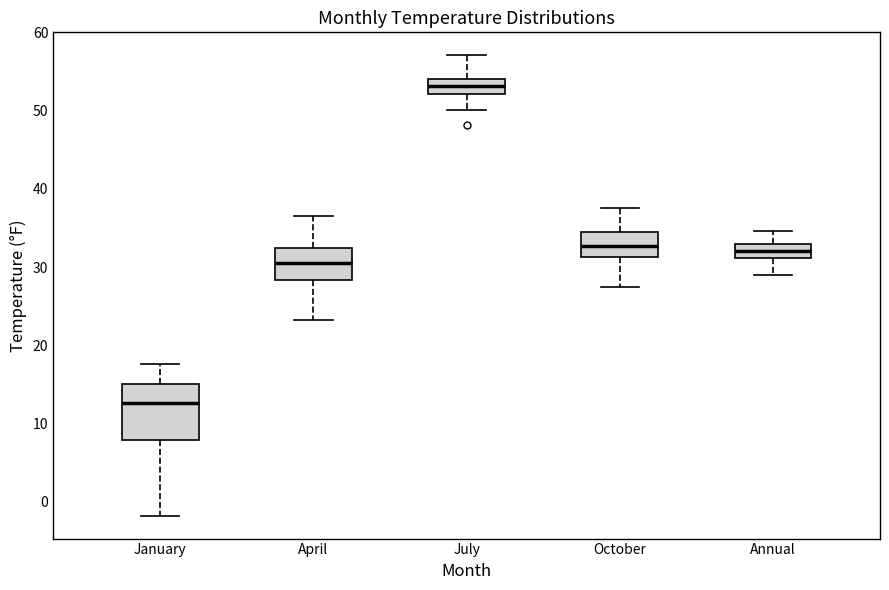

Which box's median line is the highest?

July